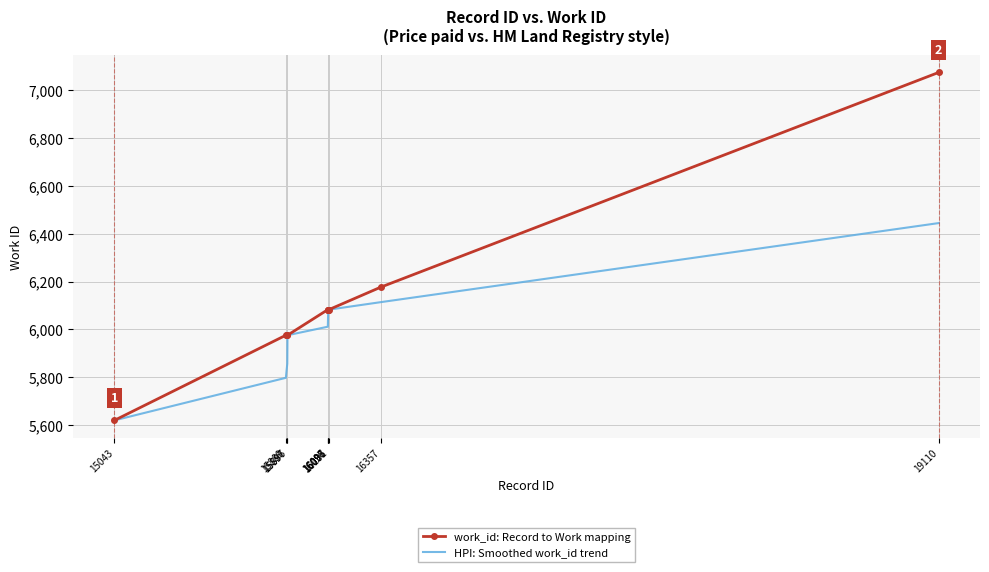

Is it true that HPI: Smoothed work_id trend equals 3780.0 at 16097?

False